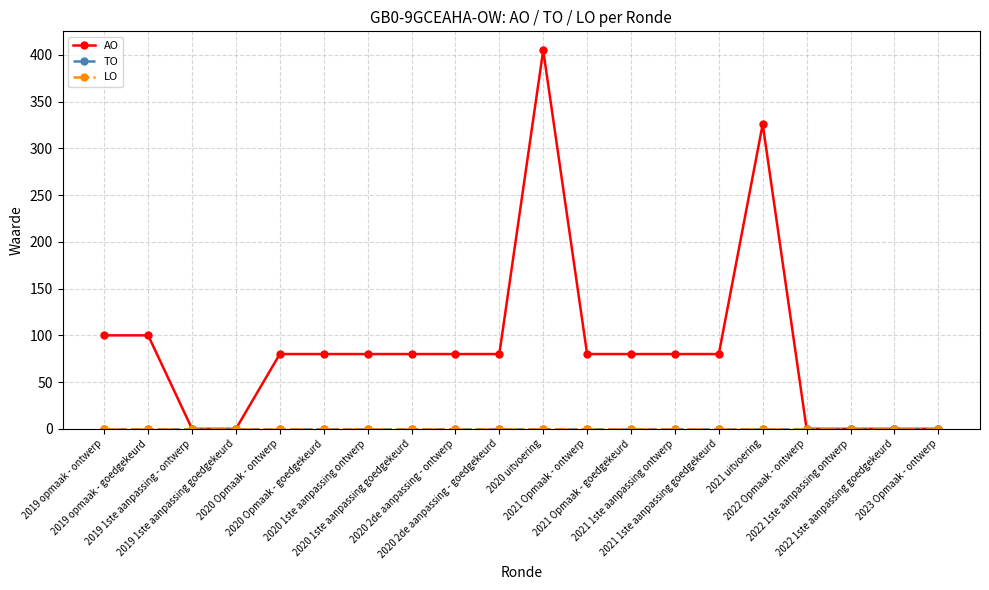

True or false: LO and TO cross at least once.

False